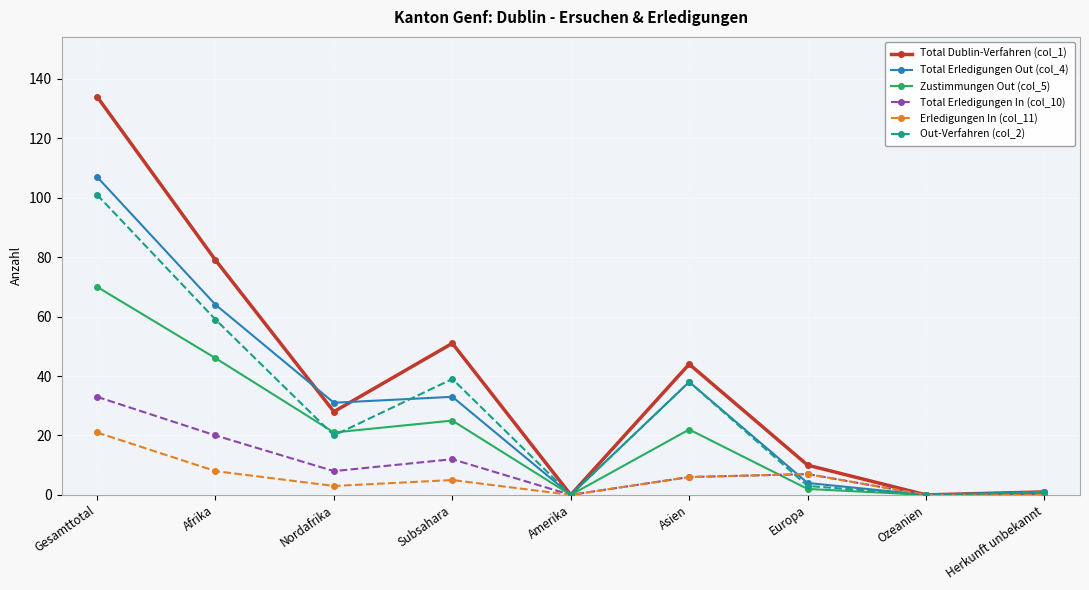

In Erledigungen In (col_11), how many points are higher than both neighbors (excluding endpoints)?

2